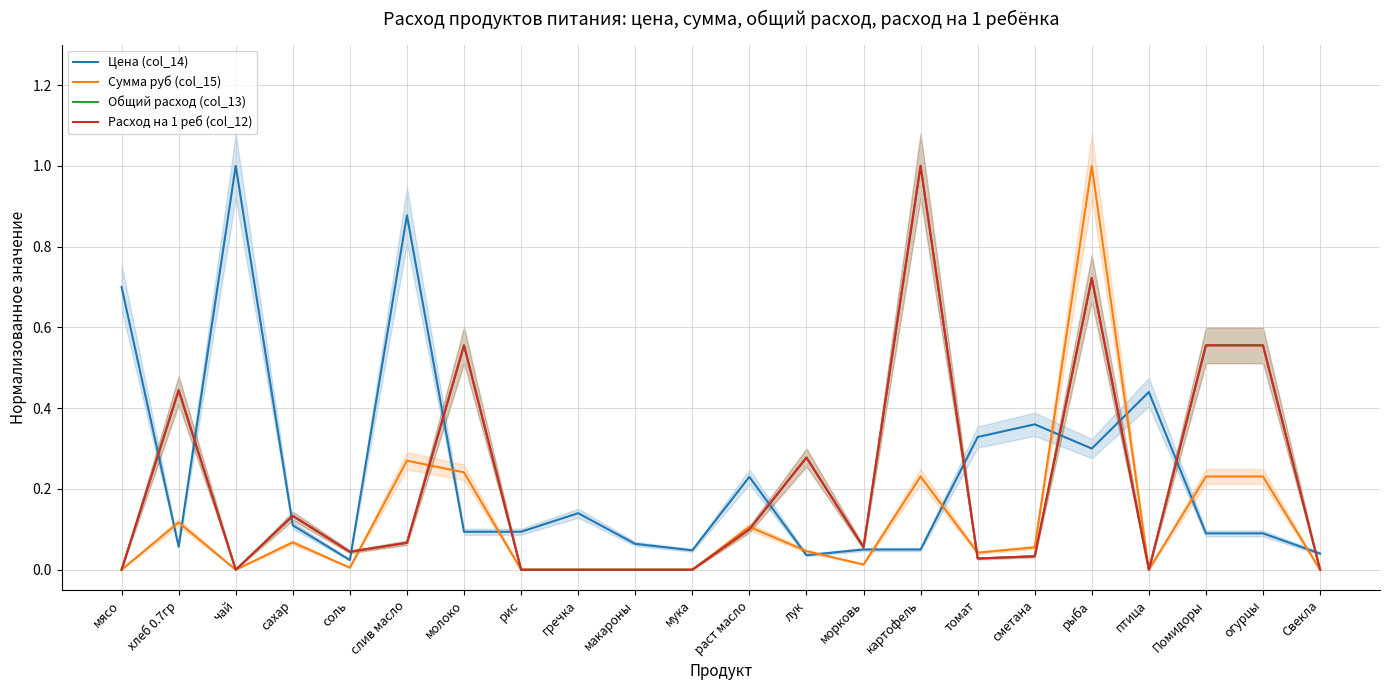

True or false: Общий расход (col_13) and Сумма руб (col_15) cross at least once.

True